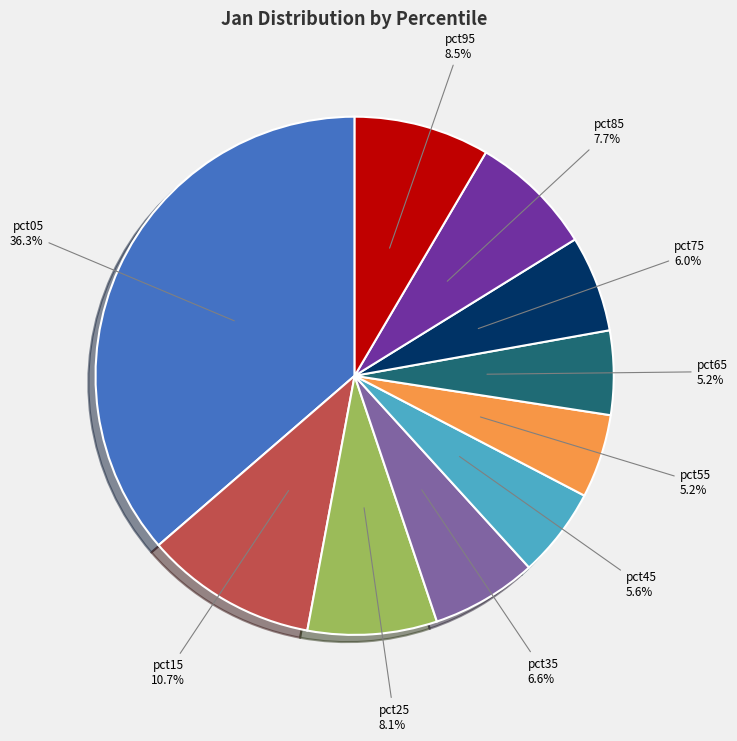

Is there any slice that represents more than half of the pie?

No